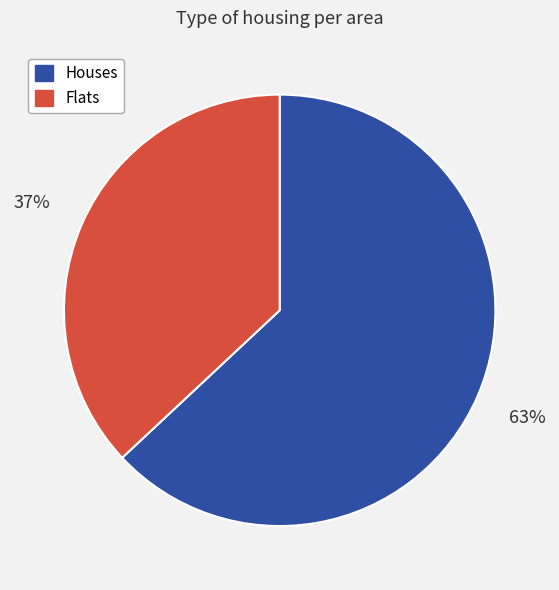

Combined, do Houses and Flats account for over 50%?

Yes